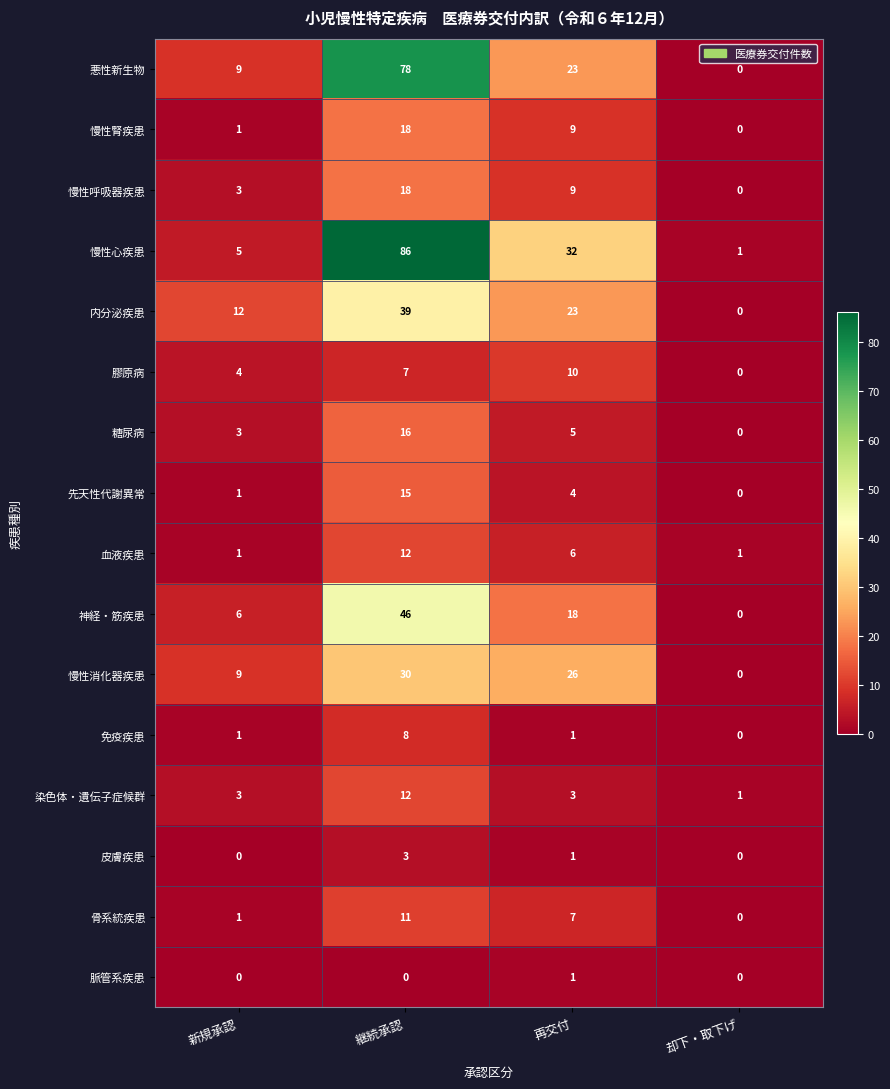

True or false: 膠原病 has a value of 5 at 再交付.

False